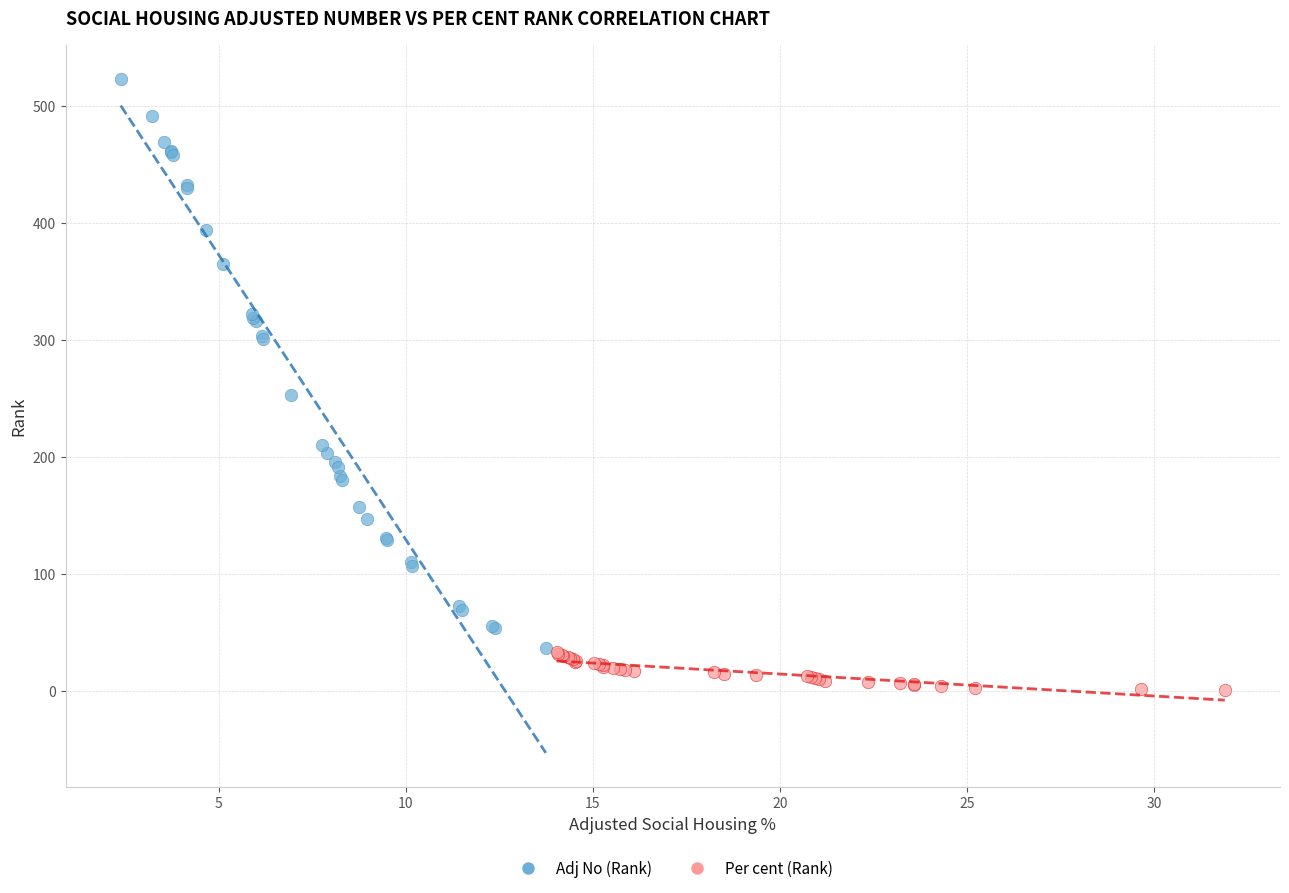

Which series contains the highest Y value?

Adj No (Rank)